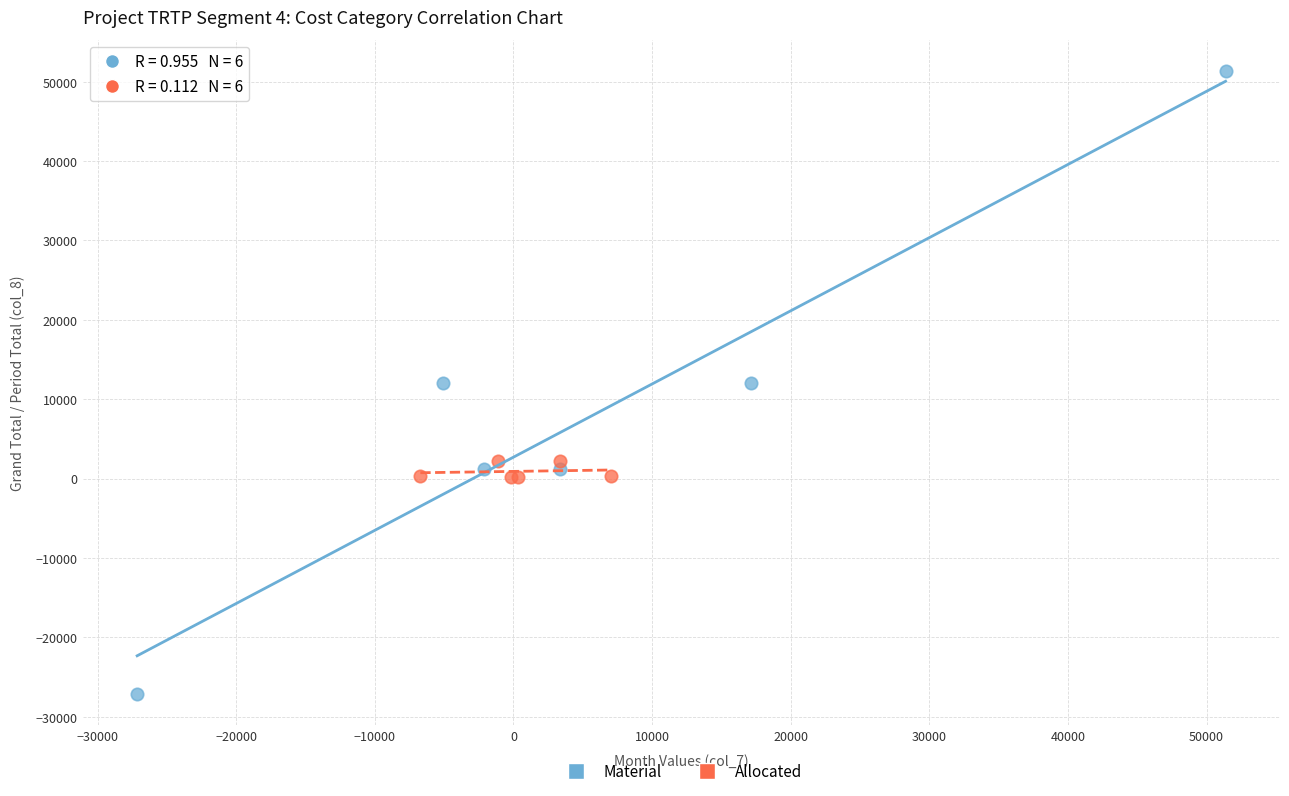

Which series contains the highest Y value?

Material